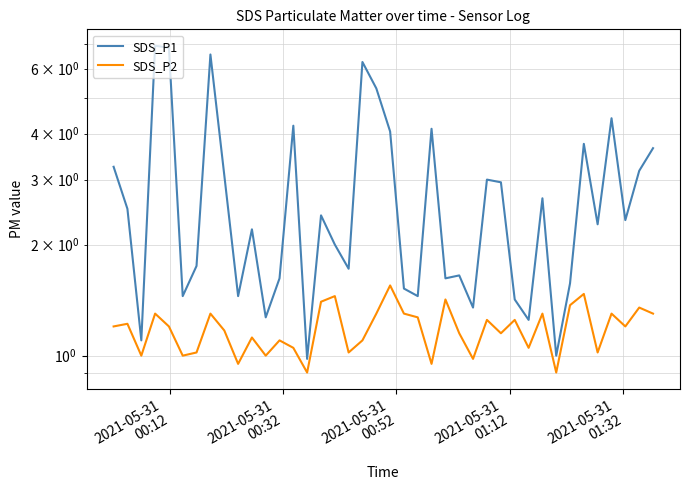

How many categories are shown in the chart?

40